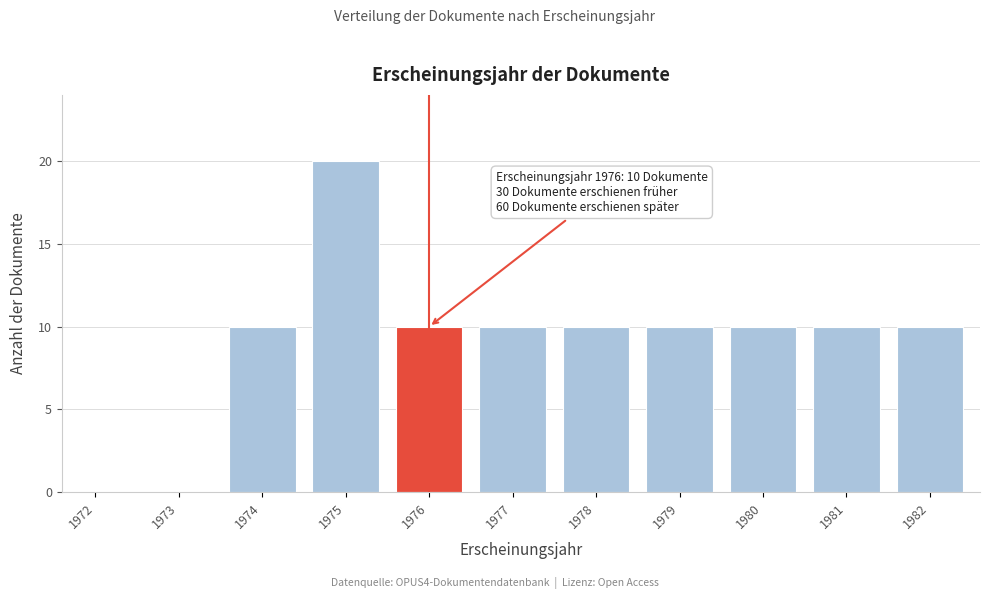

Reading left to right, what are all the values shown in this chart?

1972=0	1973=0	1974=10	1975=20	1976=10	1977=10	1978=10	1979=10	1980=10	1981=10	1982=10